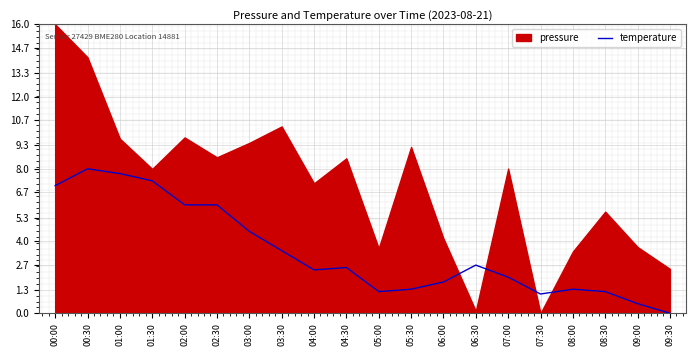

How many data points are less than 2?

9